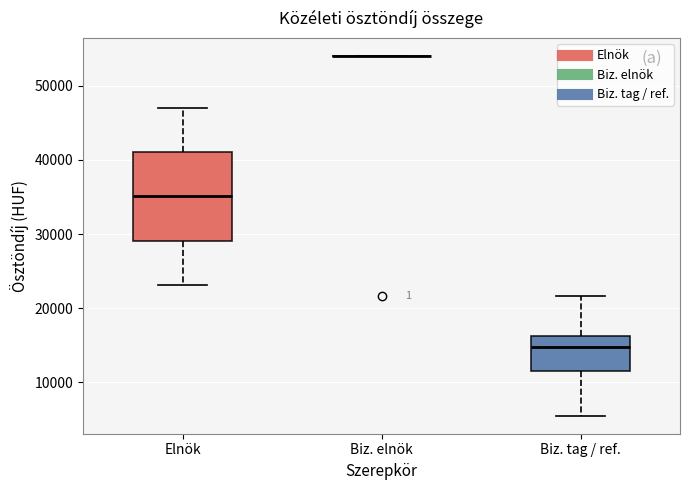

Where does the median line of the box for Biz. tag / ref. sit on the y-axis? The values are not printed on the chart, so give them approximately, as read against the axis.

15000